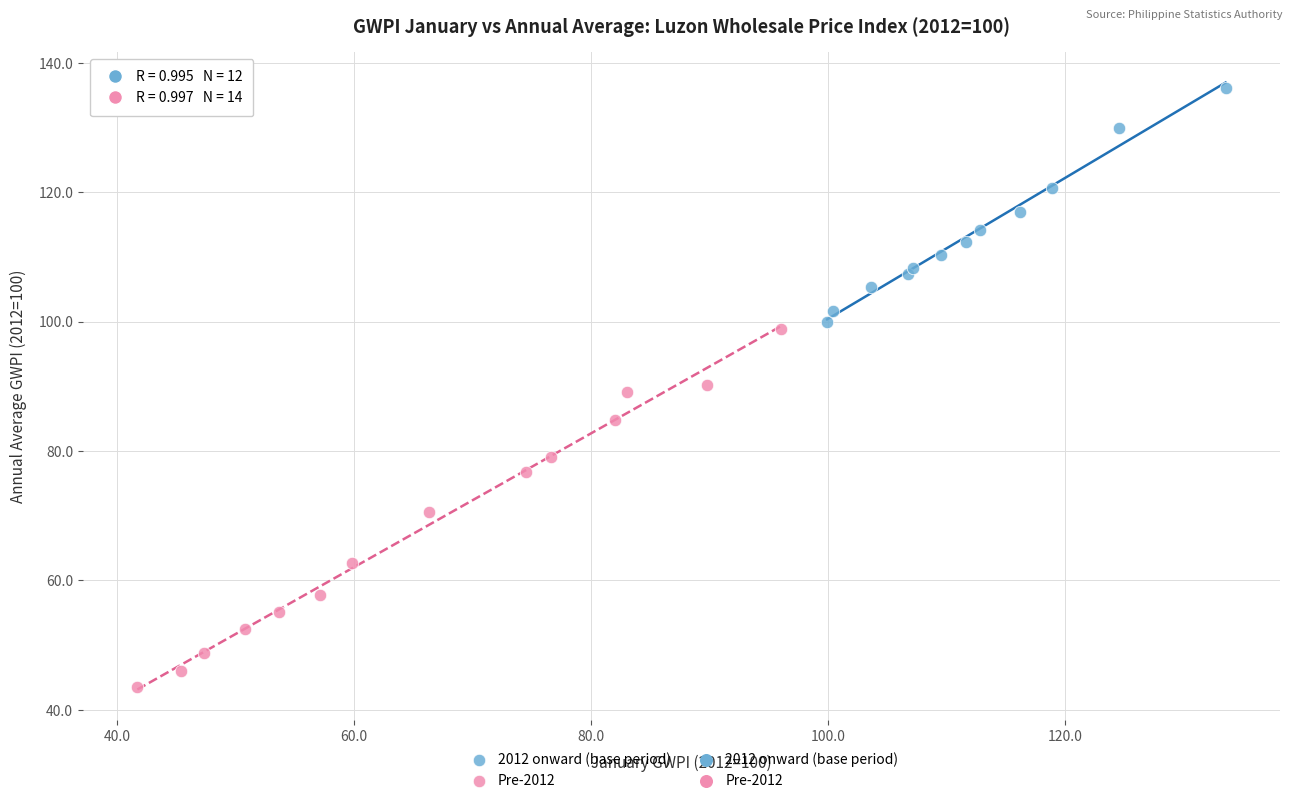

Which series has the widest spread of Y values?

Pre-2012